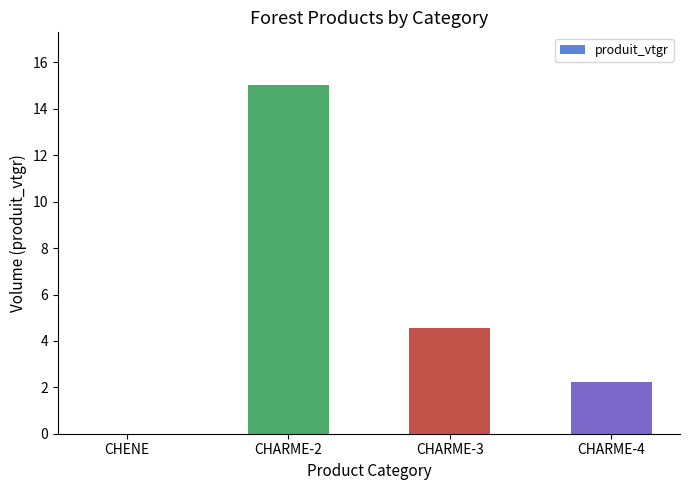

At which label is the value closest to 7?

CHARME-3